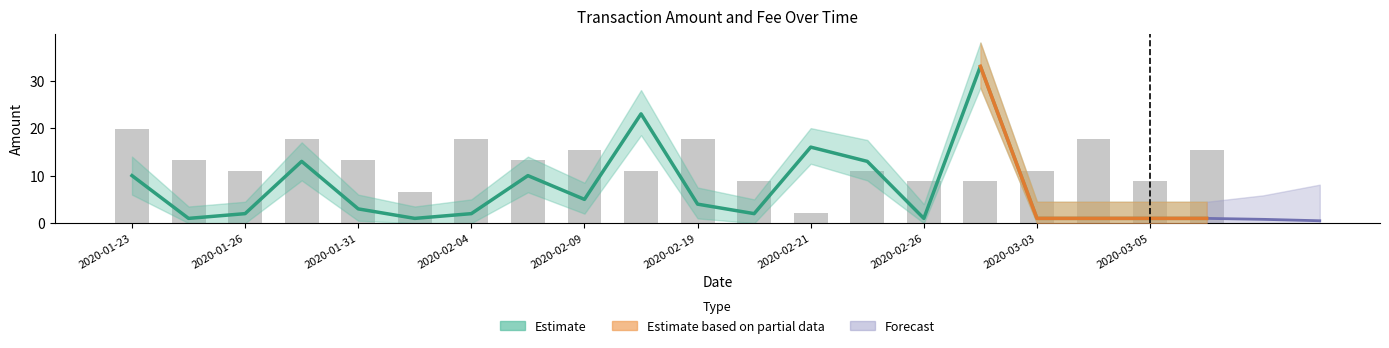

Reading left to right, extract all data points from this chart.

Amount: 10.0	1.0	2.0	13.0	3.0	1.0	2.0	10.0	5.0	23.0	4.0	2.0	16.0	13.0	1.0	33.0	1.0	1.0	1.0	1.0
Fee: 19.8	13.2	11.0	17.6	13.2	6.6	17.6	13.2	15.4	11.0	17.6	8.8	2.2	11.0	8.8	8.8	11.0	17.6	8.8	15.4